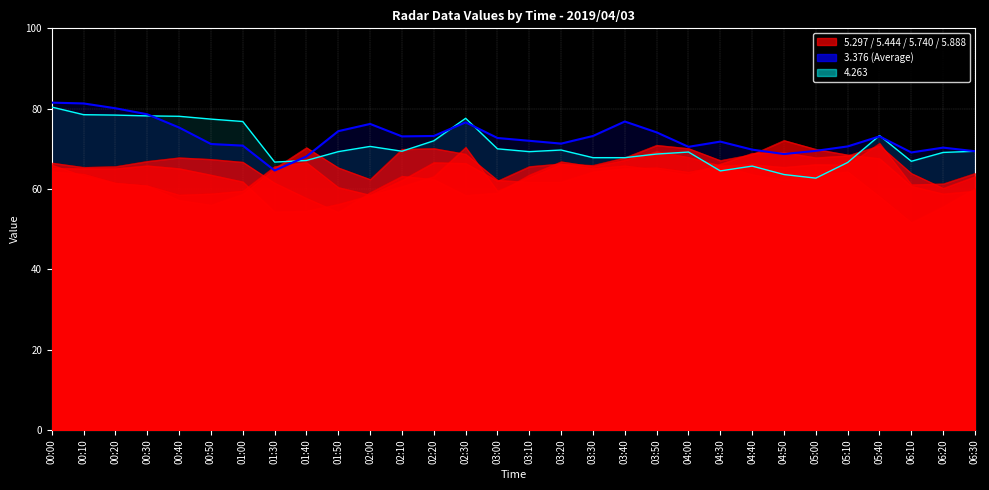

What is the value of the 4.263 point at the 6th from the left?

77.4